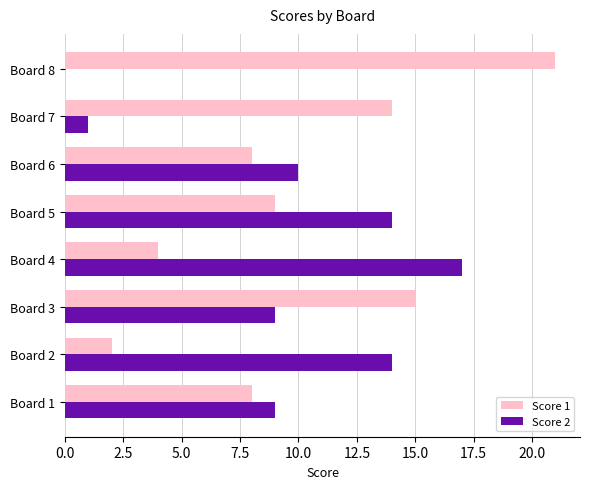

What is the average value of the Score 1 series?

10